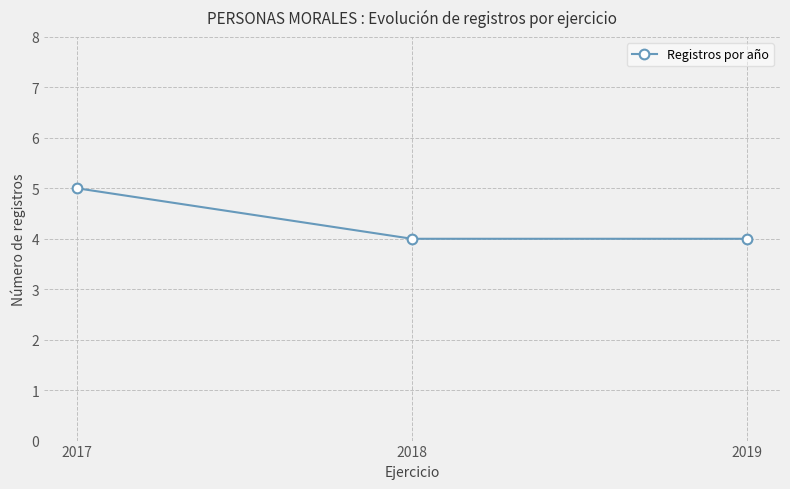

What is the minimum value shown in the chart?

4